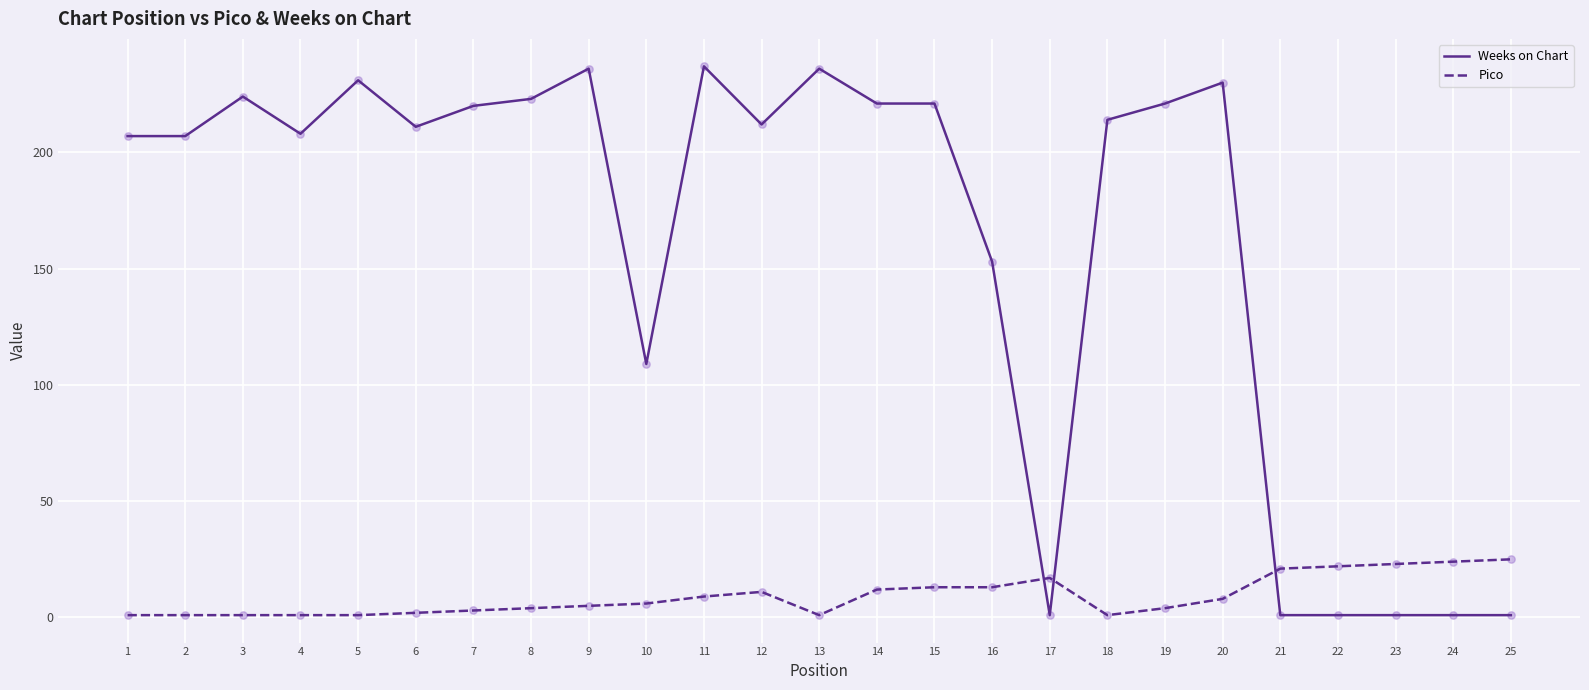

At which category is the sum across all series the highest?

11